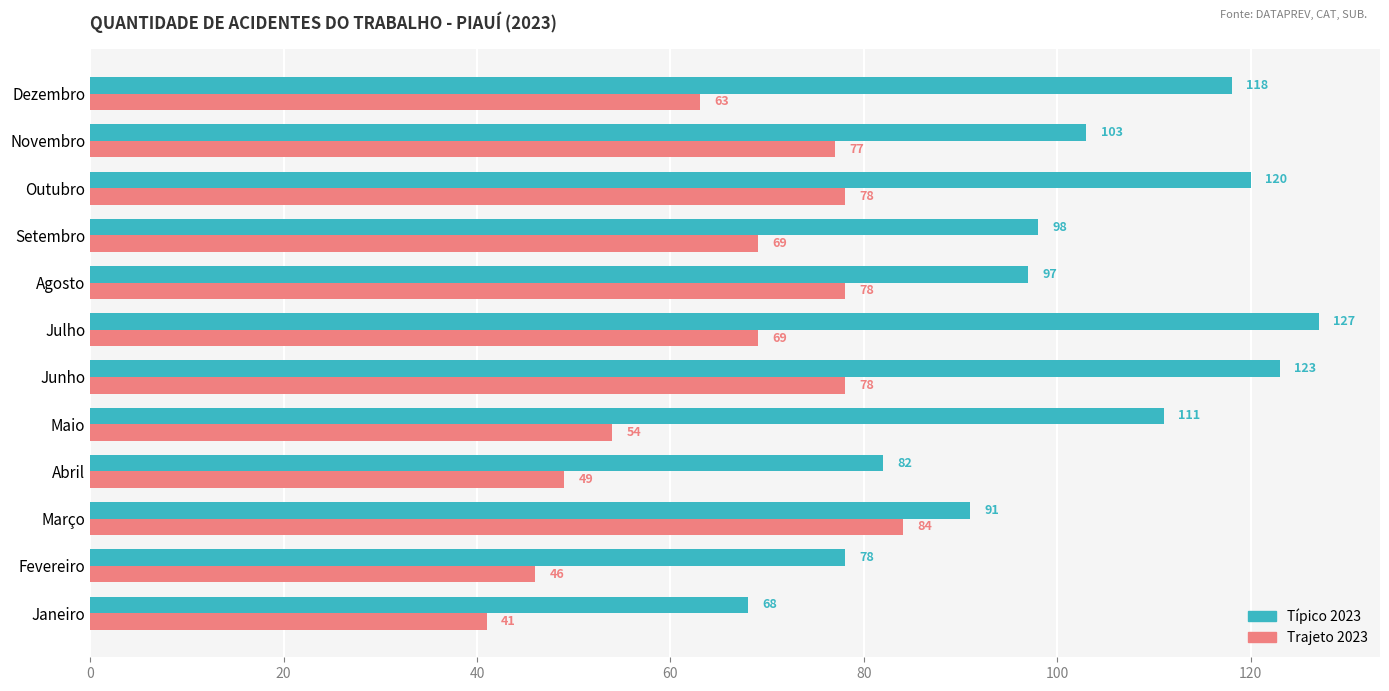

Where is Trajeto 2023 nearest to the value 62?

Dezembro